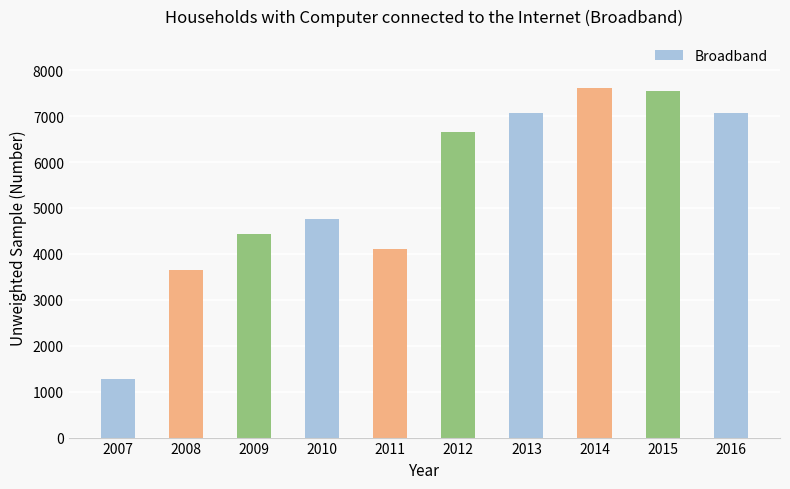

Which has a higher value, 2012 or 2013?

2013